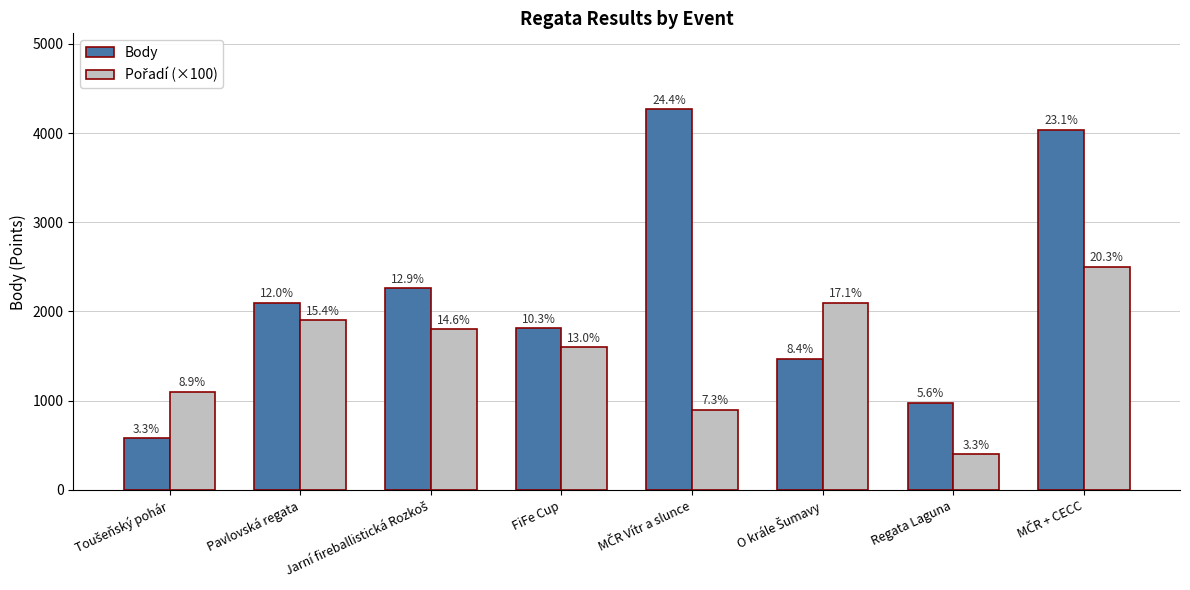

Does the chart contain stacked bars?

No